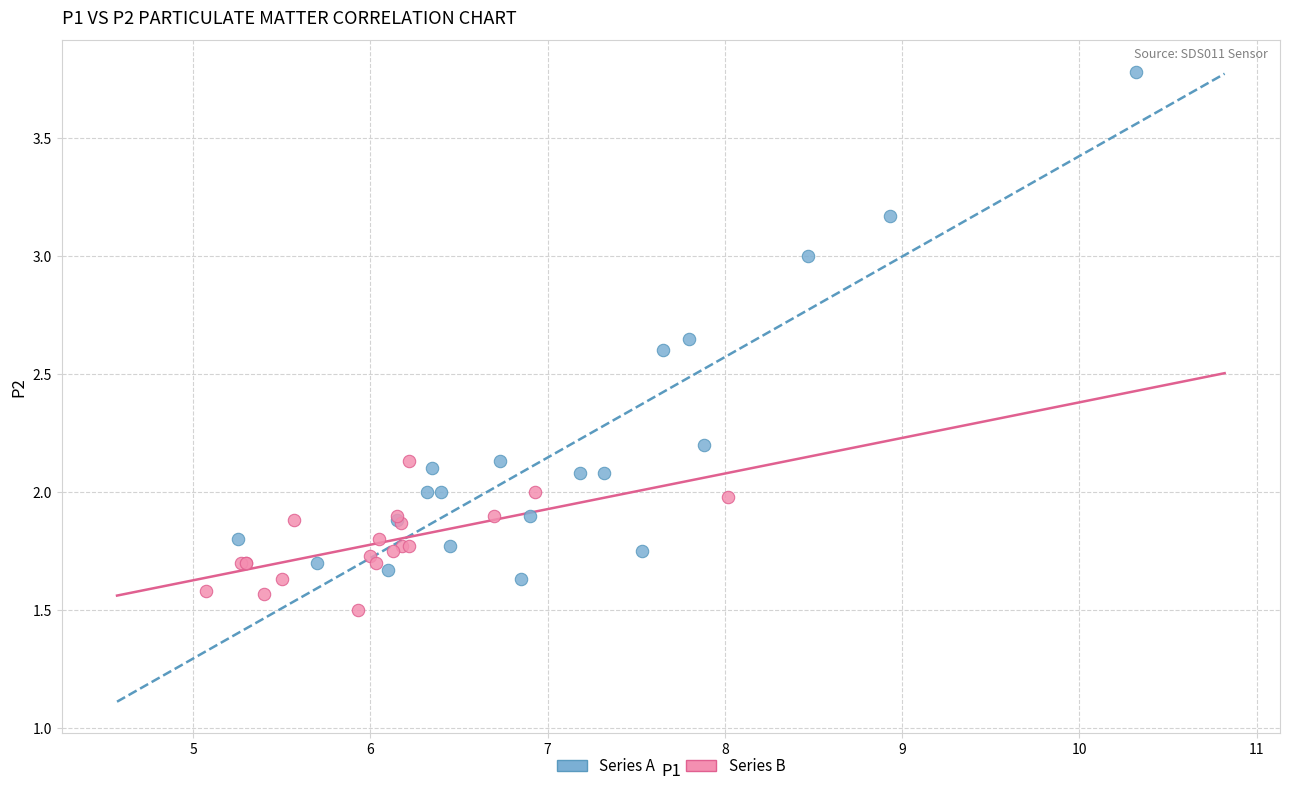

Which series has the largest Y range (max minus min)?

Series A